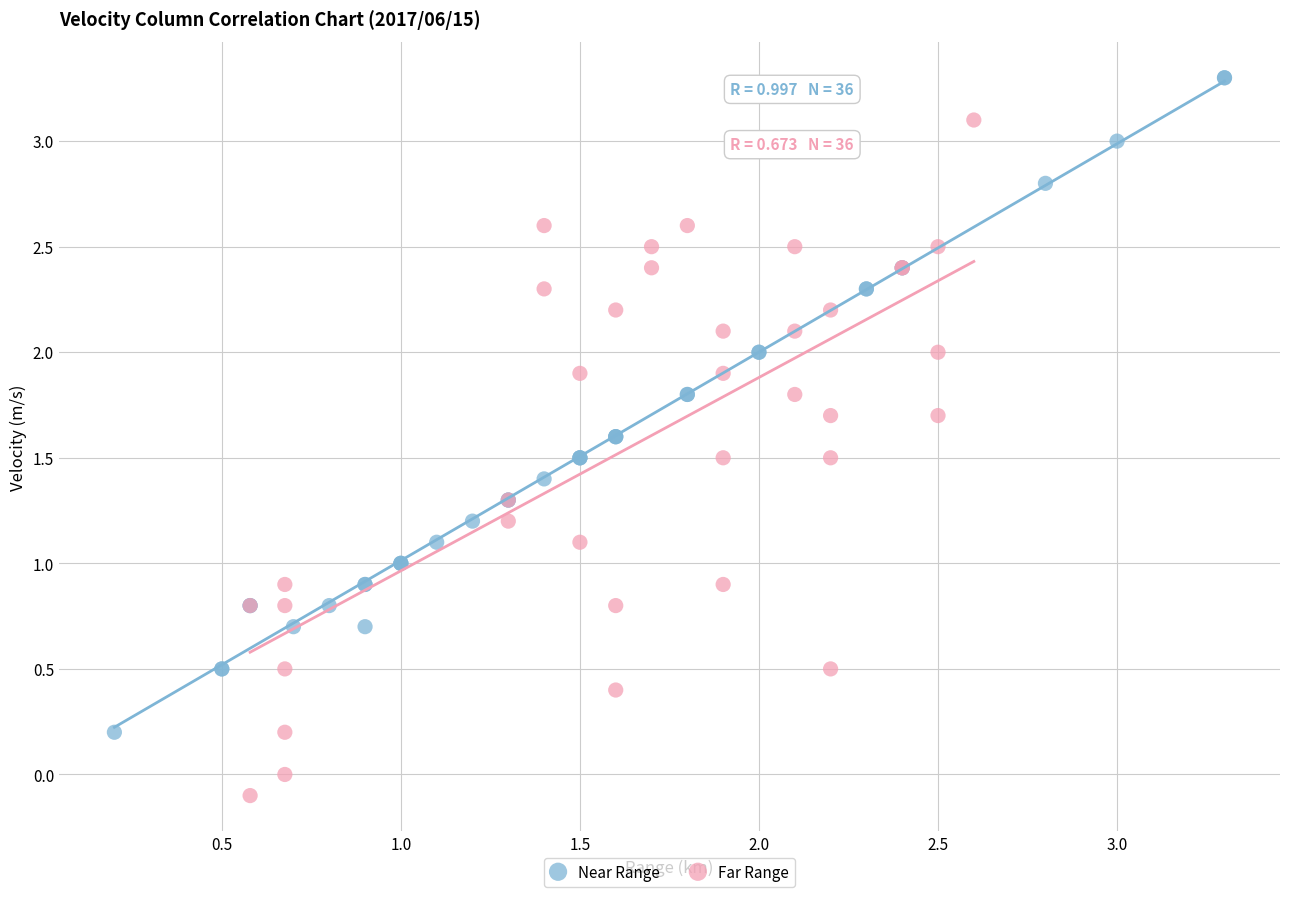

Which series reaches the minimum Y coordinate?

Far Range